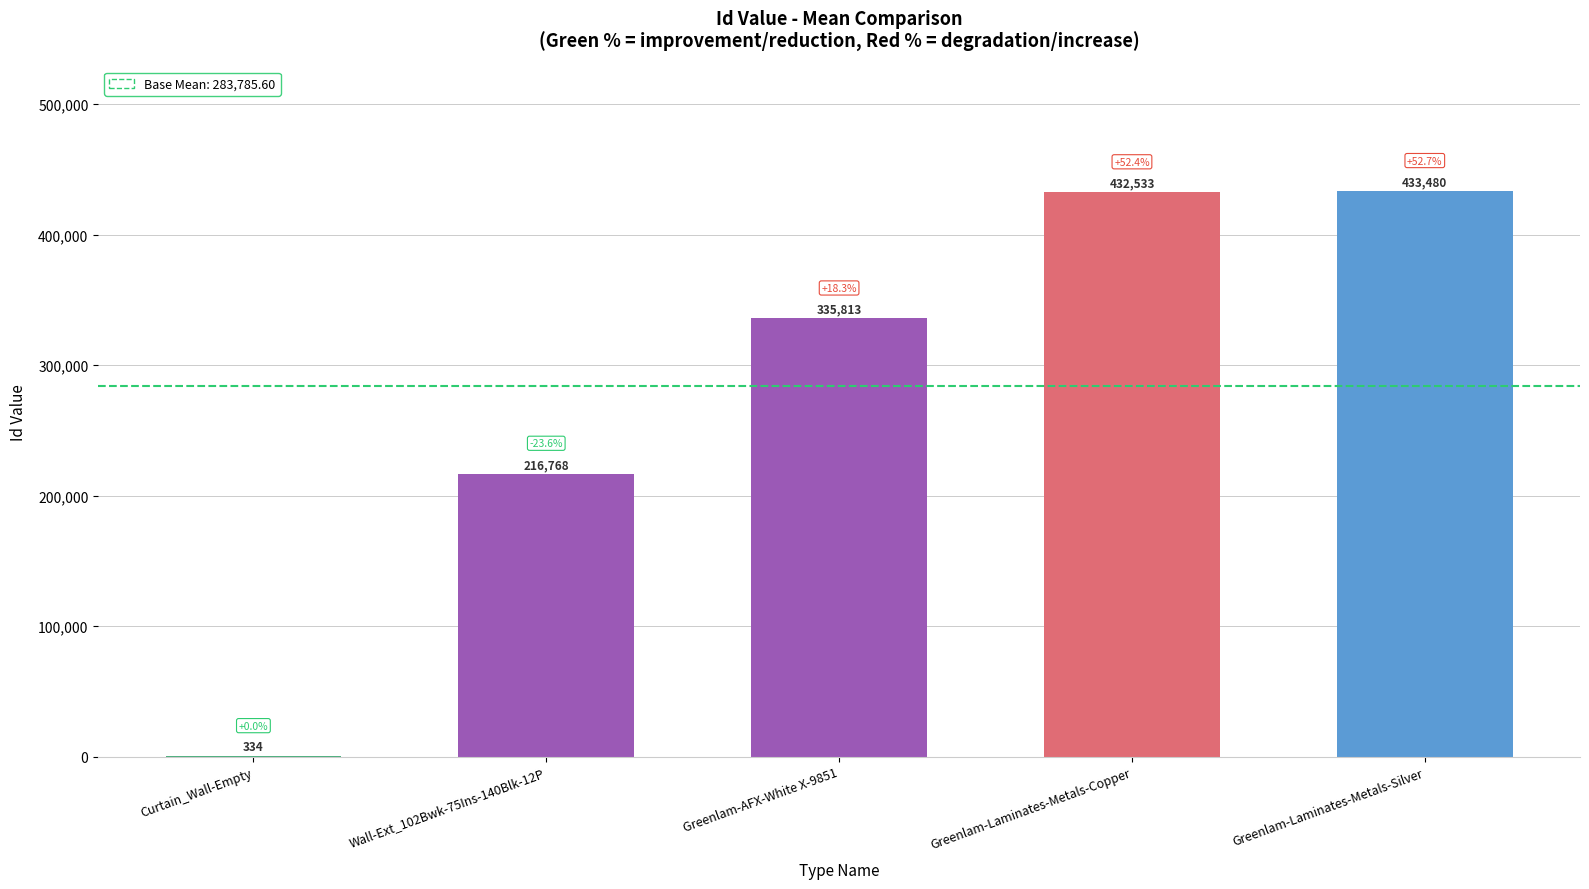

What is the change in value from Wall-Ext_102Bwk-75Ins-140Blk-12P to Greenlam-Laminates-Metals-Copper?

+215765